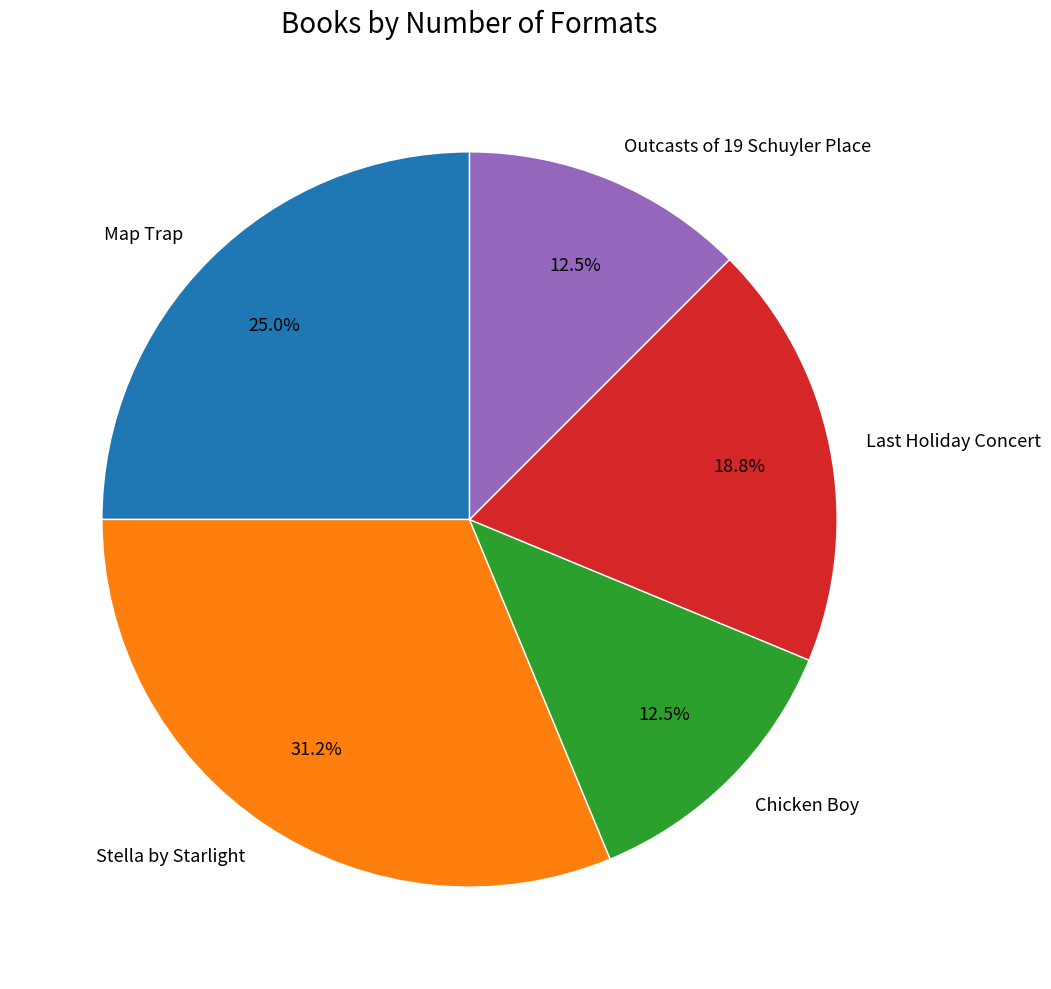

To the nearest percent, what is the average slice percentage?

20%